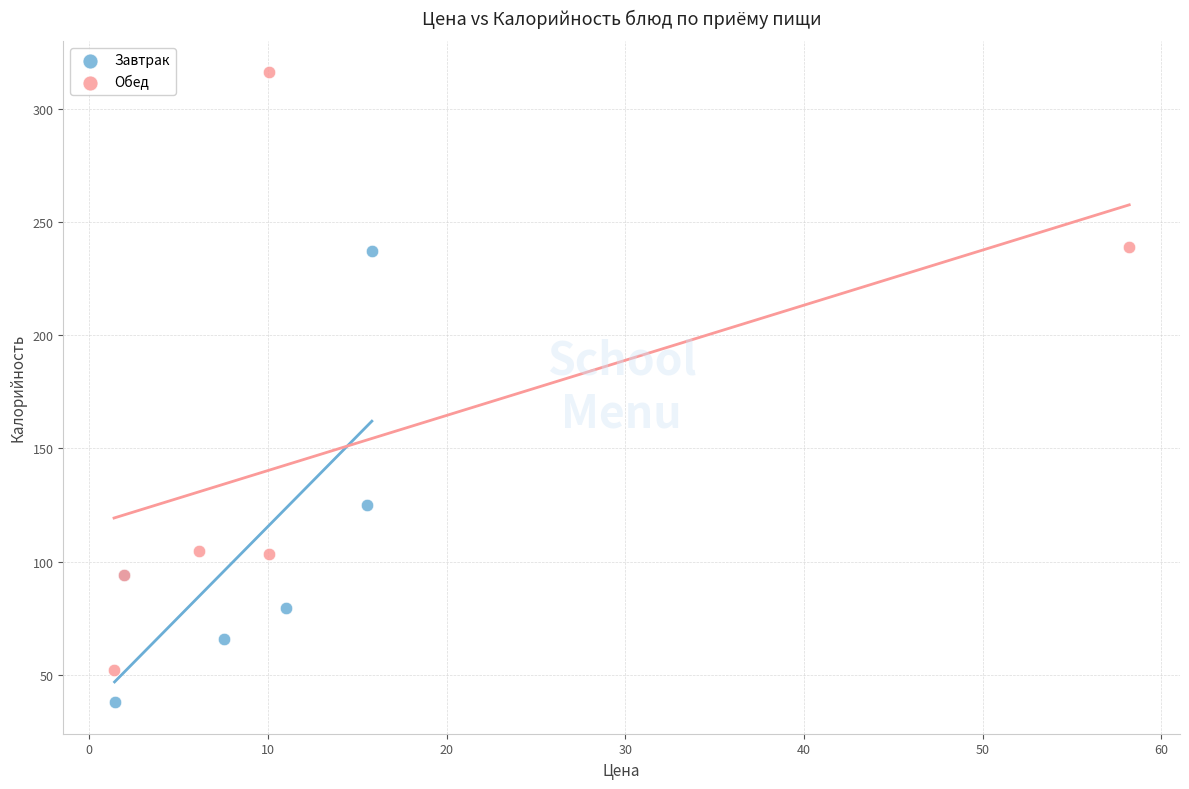

Which series has the widest spread of Y values?

Обед